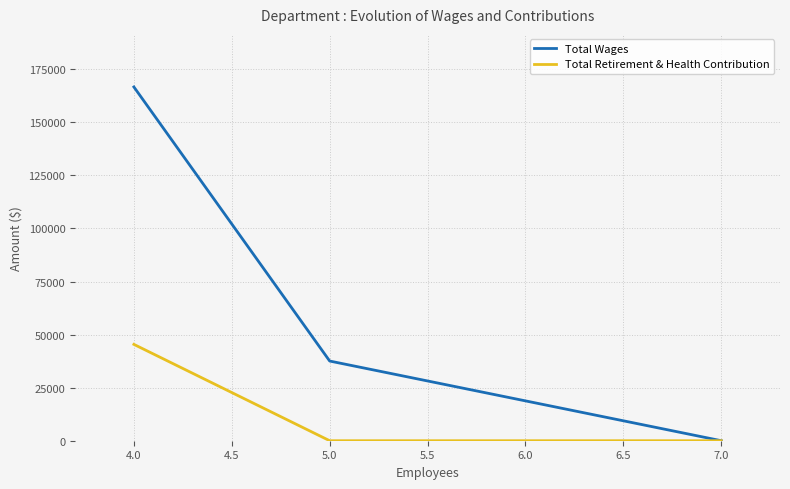

The value of Total Retirement & Health Contribution at 5.0 is 30295. True or false?

False